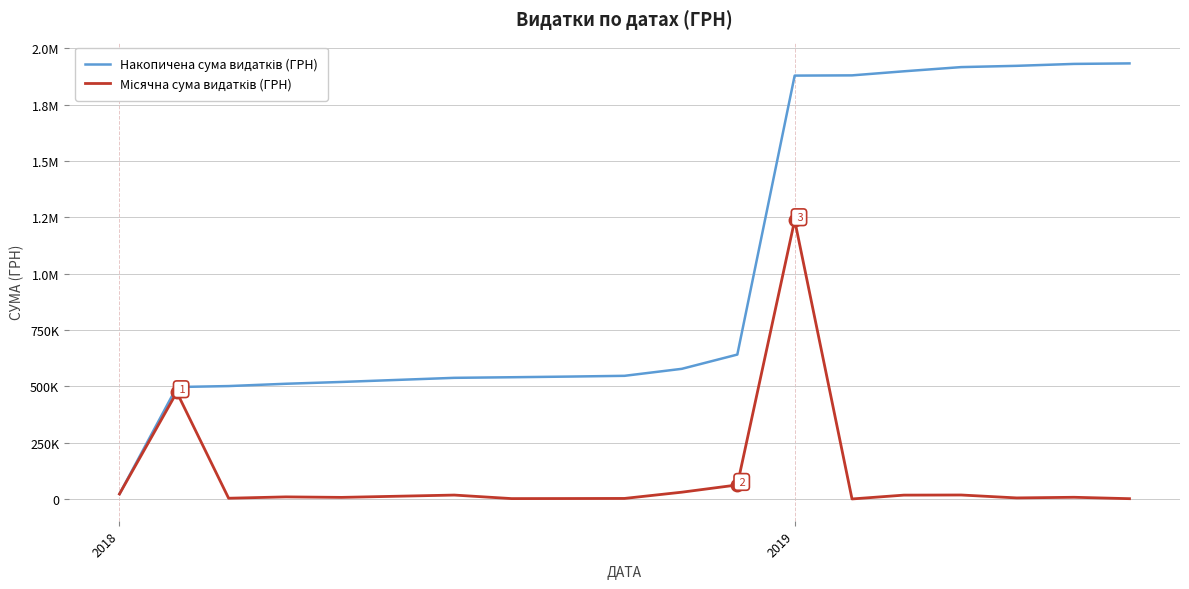

Is this an area chart (filled region under the line)?

No